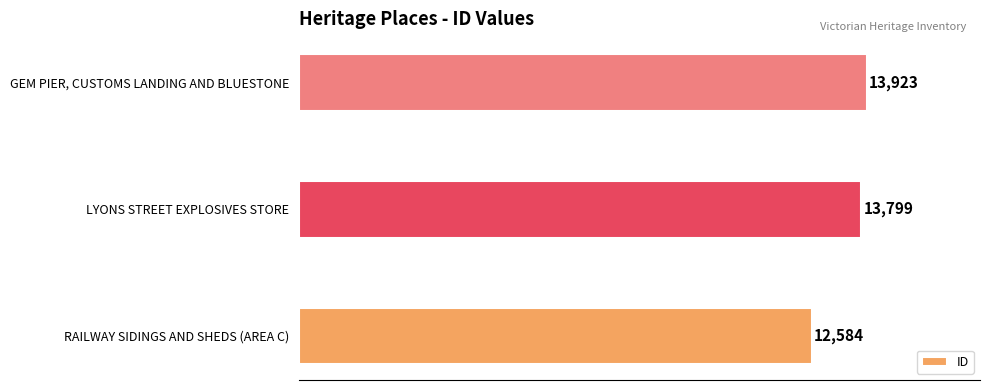

Which category has the highest value across all series?

GEM PIER, CUSTOMS LANDING AND BLUESTONE